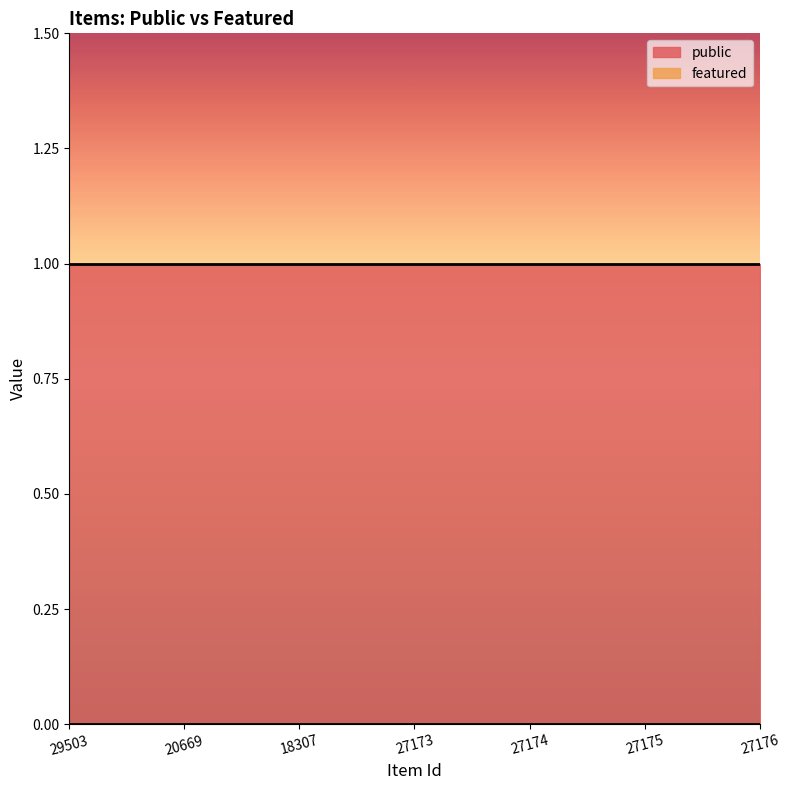

What is the total value across all series at 18307?

1